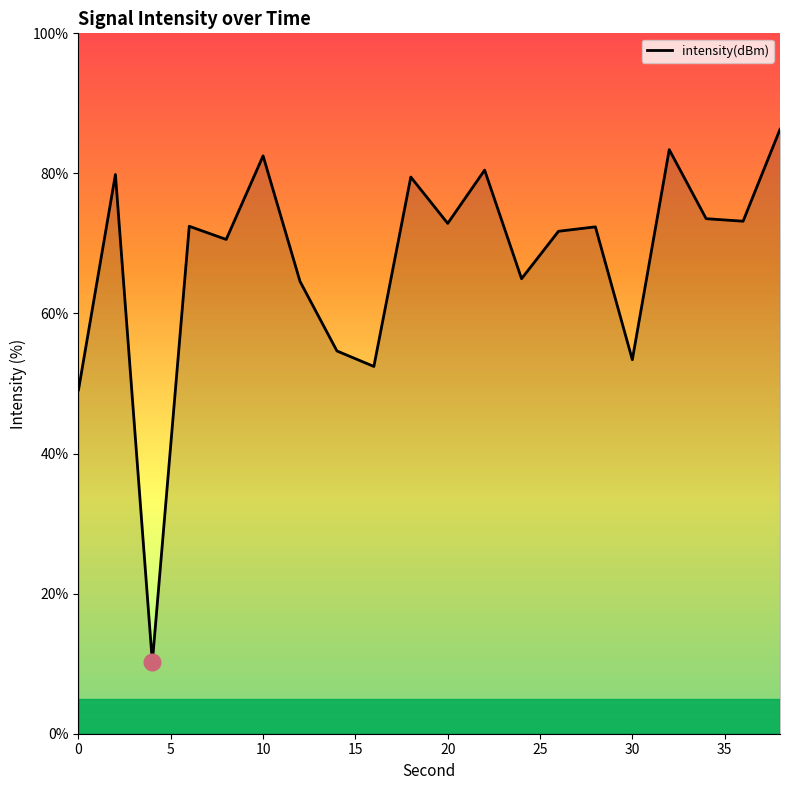

What is the difference between the maximum and minimum values?

76.1